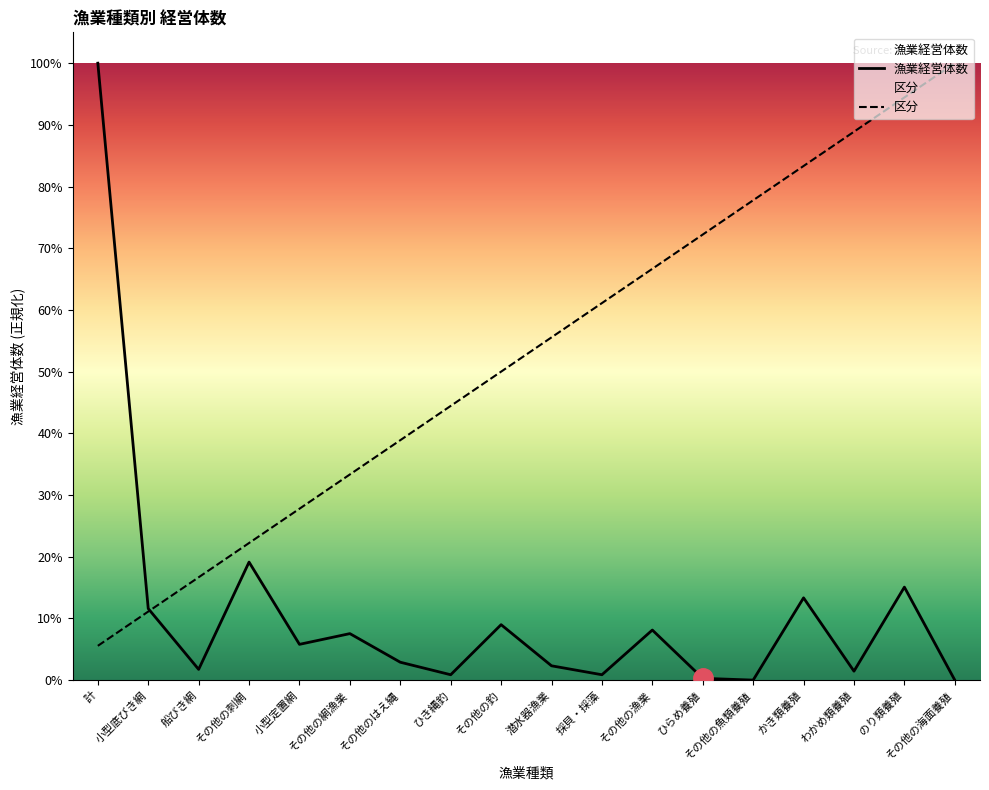

At 採貝・採藻, list the series in order from largest to smallest.

区分, 漁業経営体数